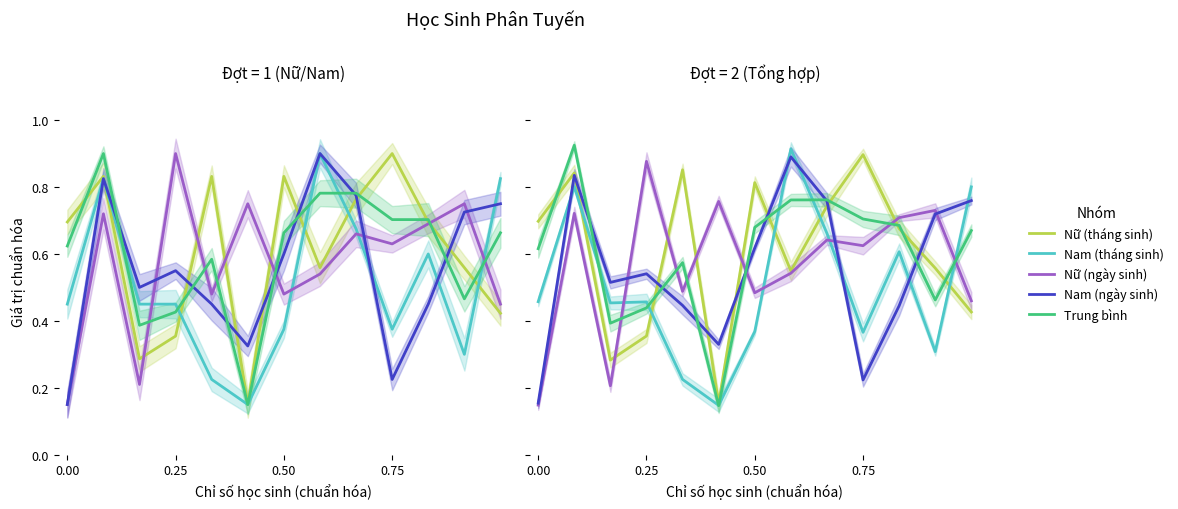

Where is Nam (tháng sinh) nearest to the value 0?

5